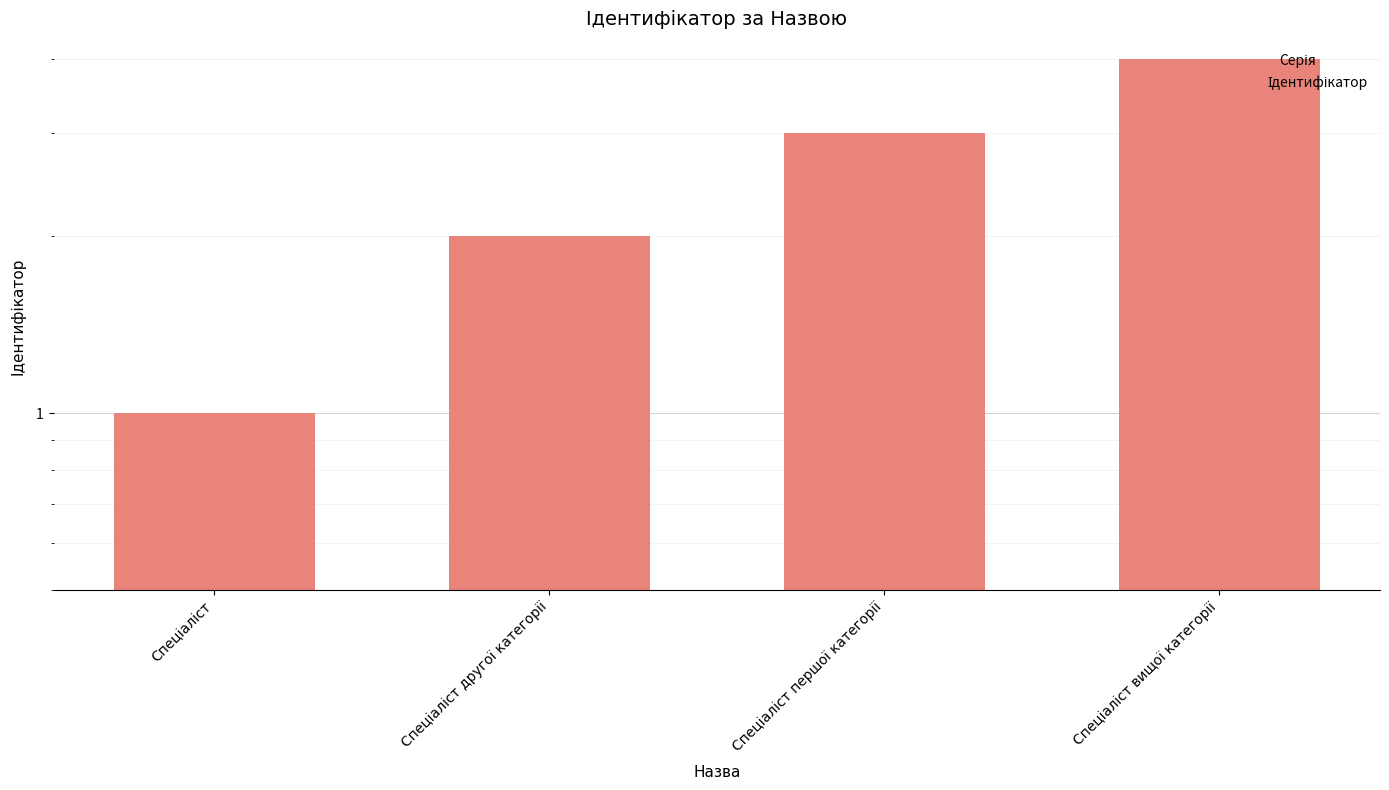

Where is the data nearest to the value 2?

Спеціаліст другої категорії